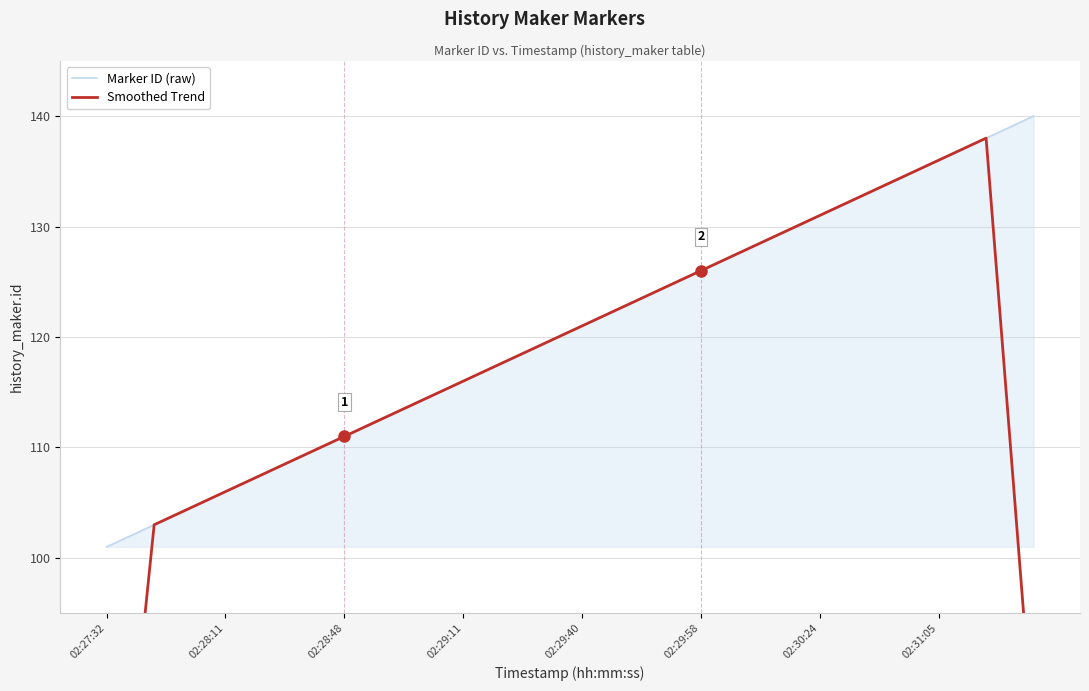

Between 02:27:32 and 02:28:48, which series saw the biggest shift?

Smoothed Trend